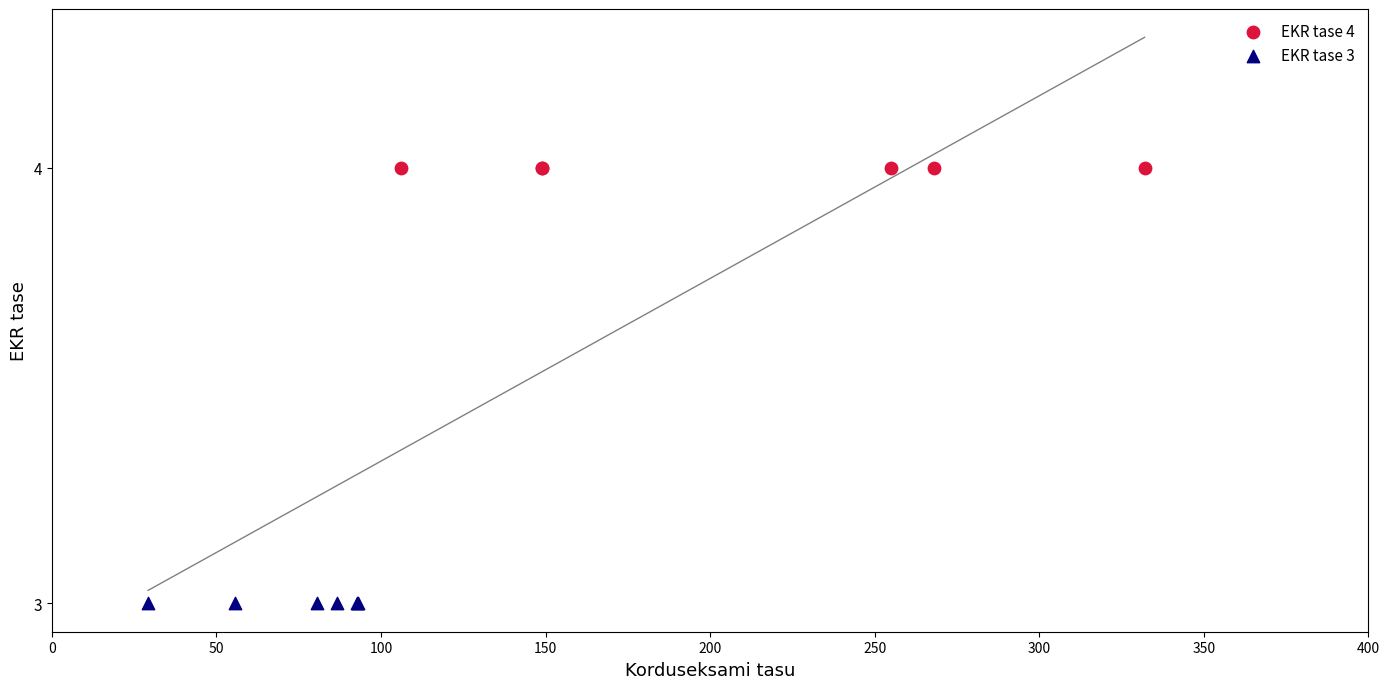

Which series contains the lowest Y value?

EKR tase 3